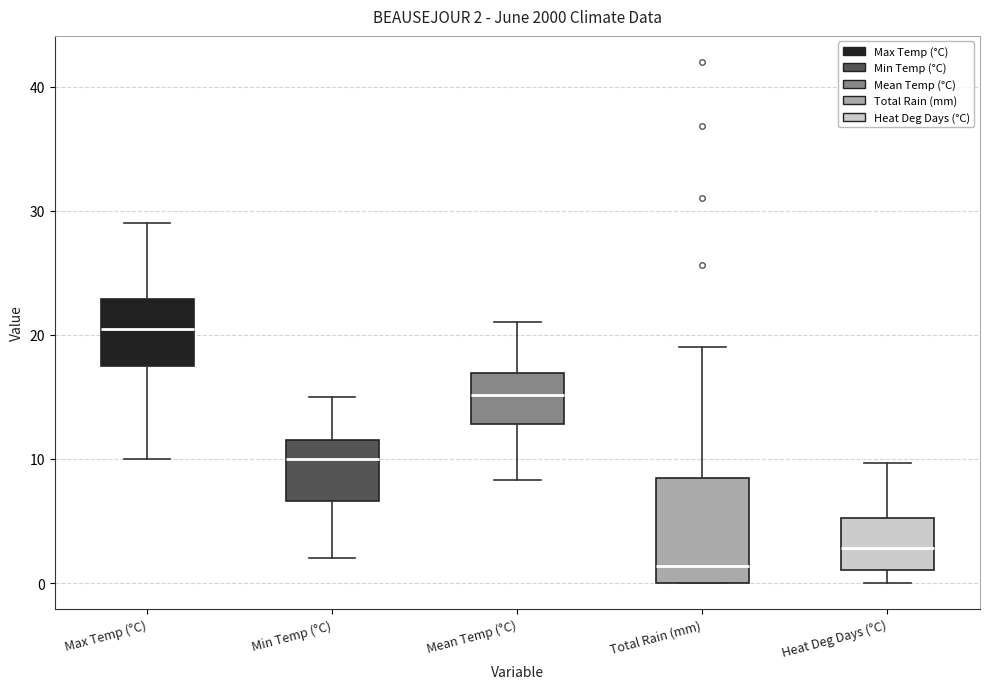

Which box has the lowest median line?

Total Rain (mm)